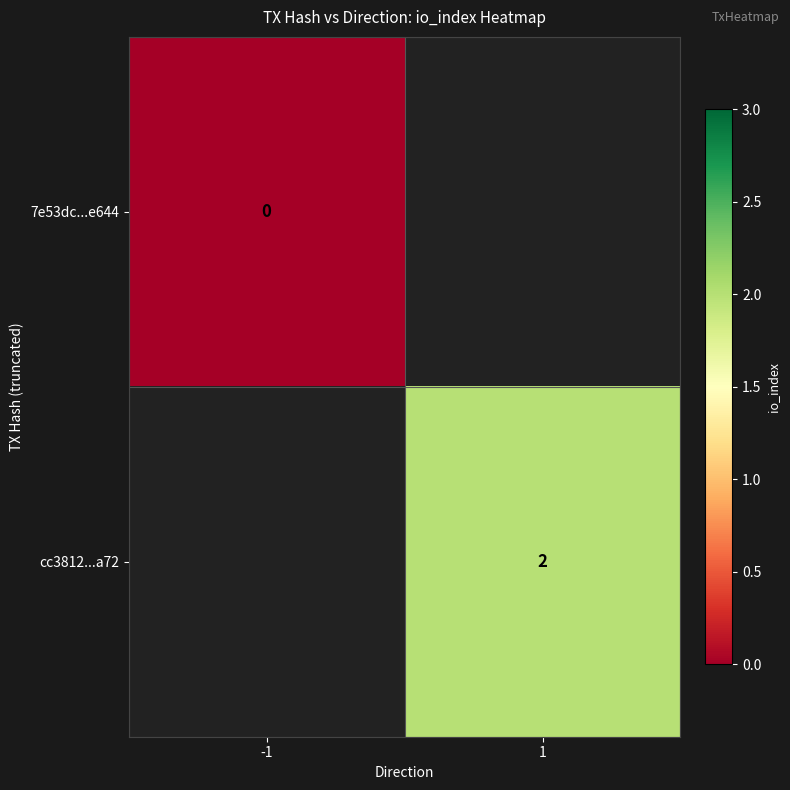

The value of cc3812...a72 at 1 is 3. True or false?

False